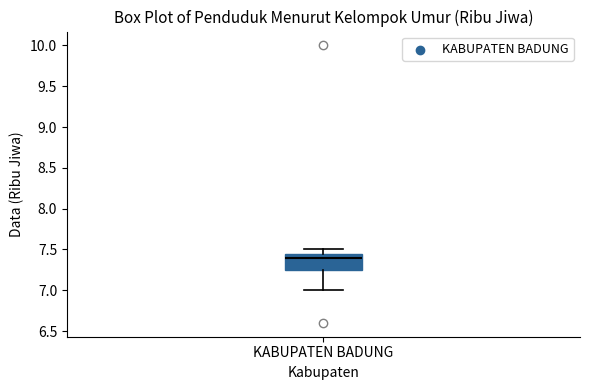

Where does the lower whisker of the box for KABUPATEN BADUNG end on the y-axis? The values are not printed on the chart, so give them approximately, as read against the axis.

7.00